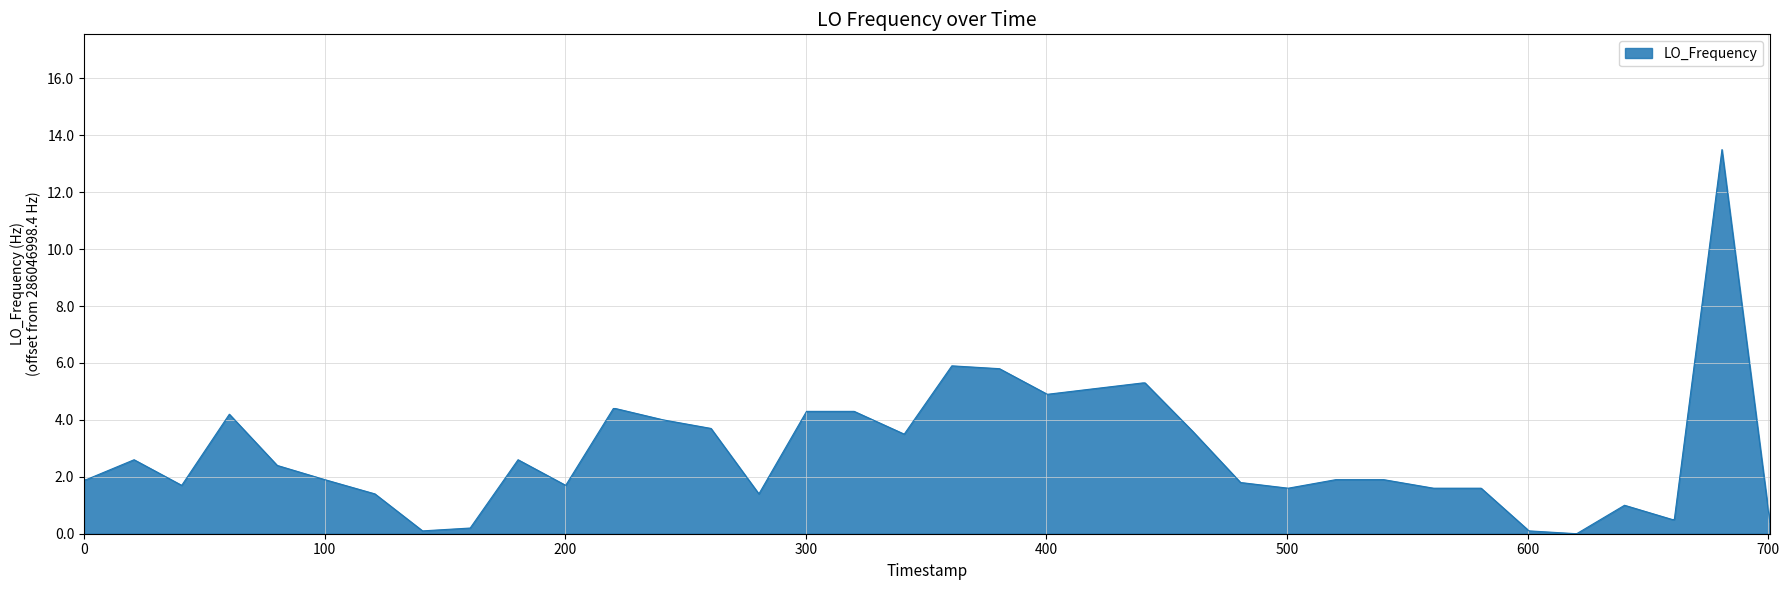

Does the chart display data point markers on the line(s)?

No